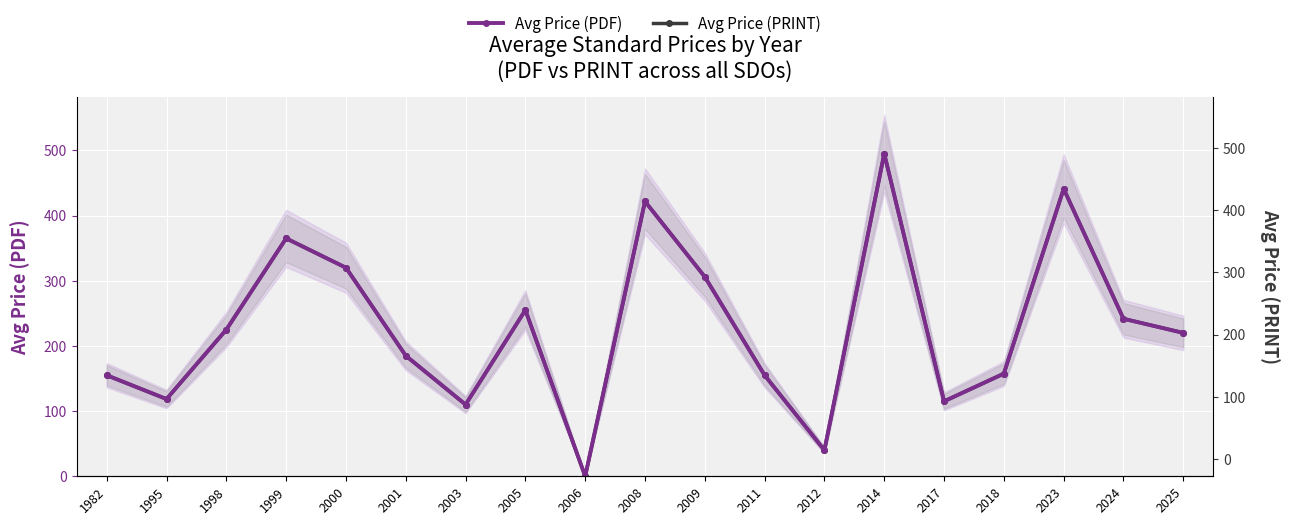

True or false: Avg Price (PRINT) and Avg Price (PDF) intersect in this chart.

False